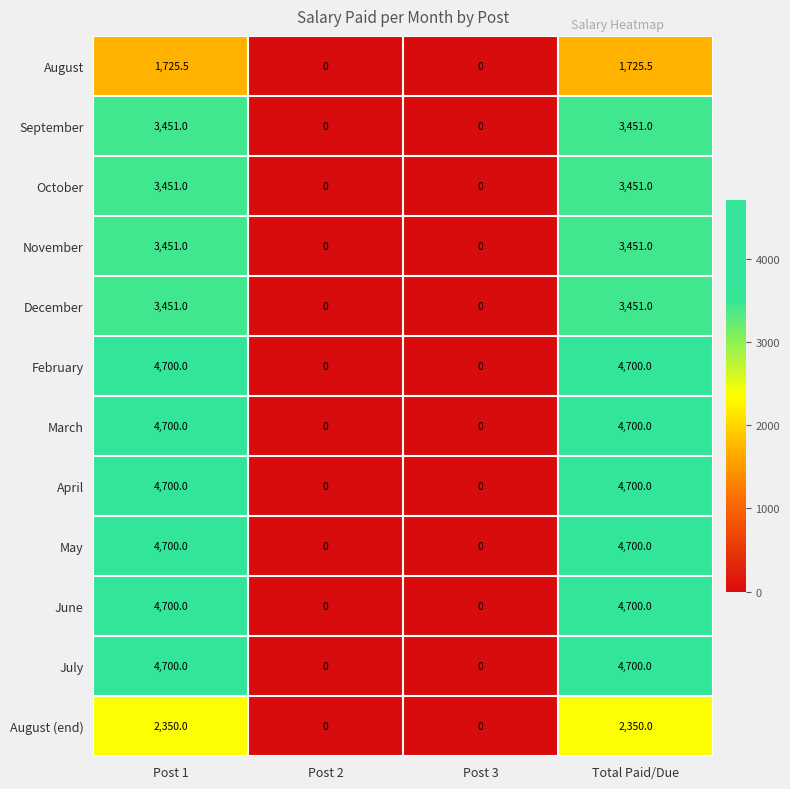

Count the June values in the range 0 to 4700.

4